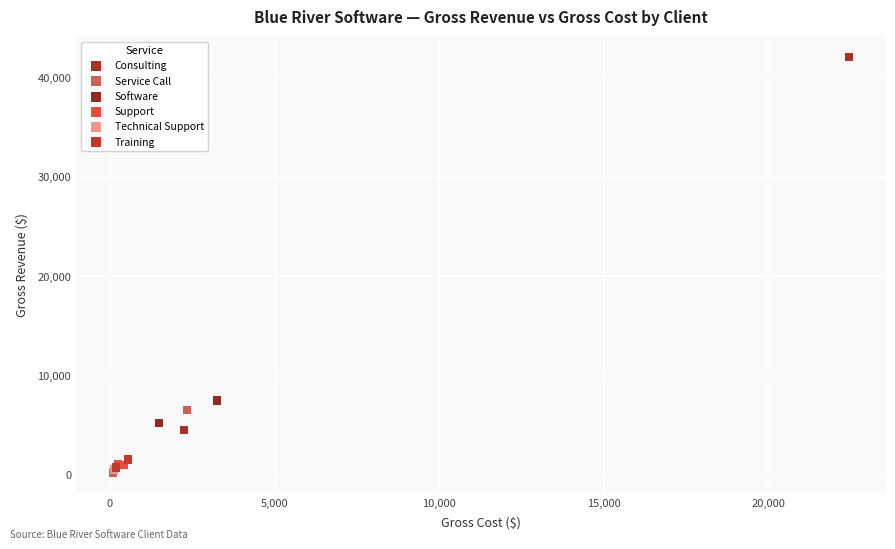

What are all the series names shown in the legend?

Consulting, Service Call, Software, Support, Technical Support, Training